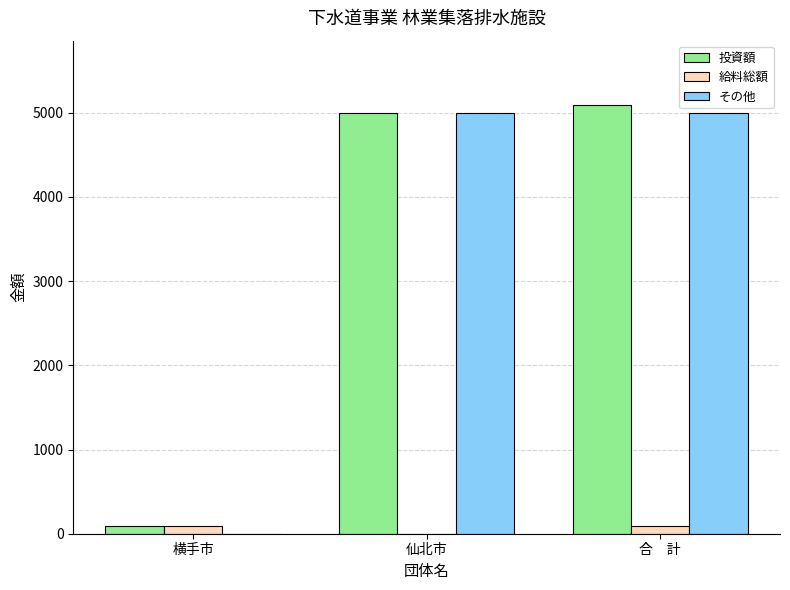

The 投資額 series shows 5000 at 仙北市. True or false?

True